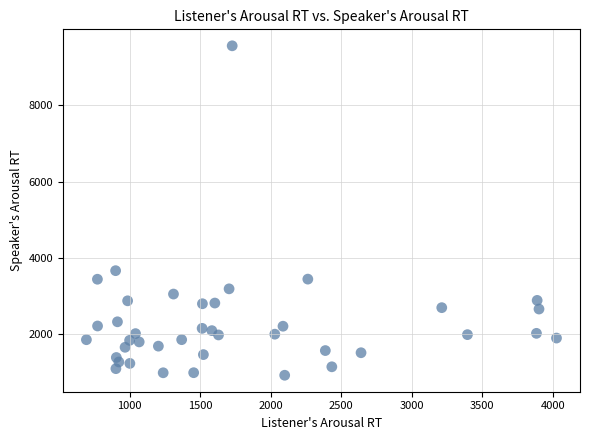

What is the range of Y values (max minus min)?

8647